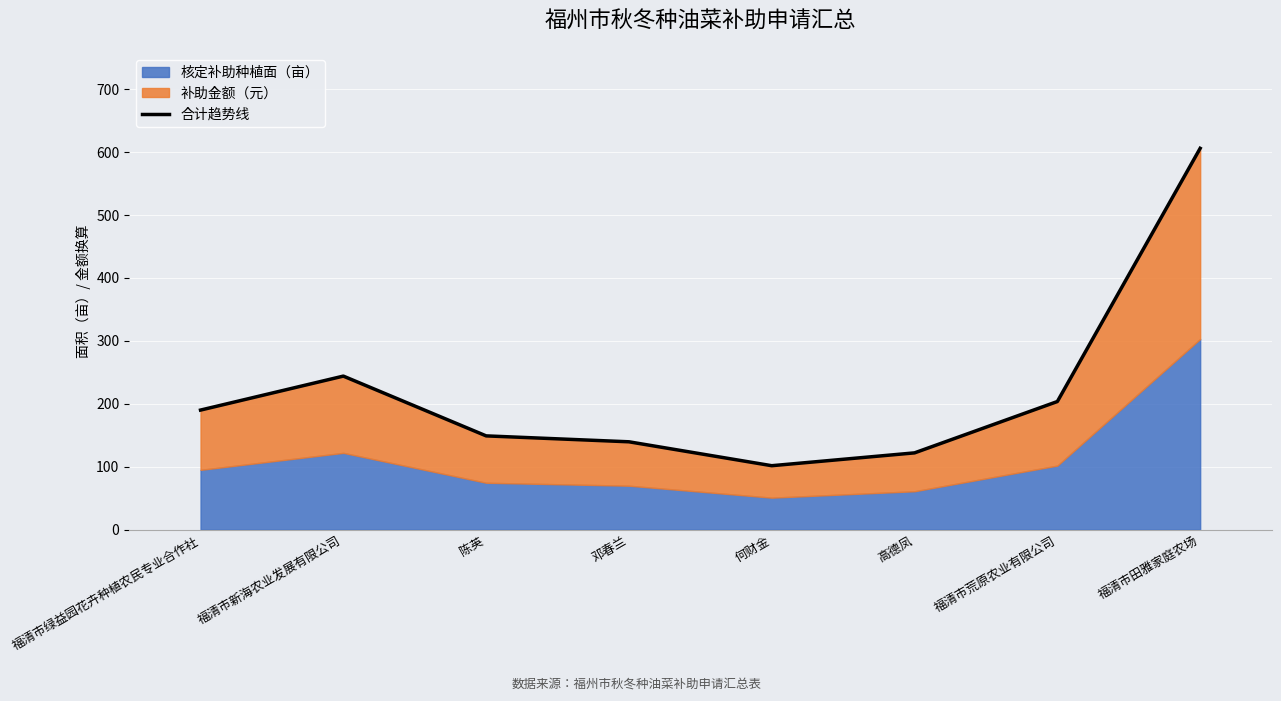

Reading left to right, what are all the values shown in this chart?

福清市绿益园花卉种植农民专业合作社=190.0	福清市新海农业发展有限公司=244.0	陈英=149.0	邓春兰=139.6	何财金=101.6	高德凤=122.0	福清市荒原农业有限公司=203.6	福清市田雅家庭农场=606.0